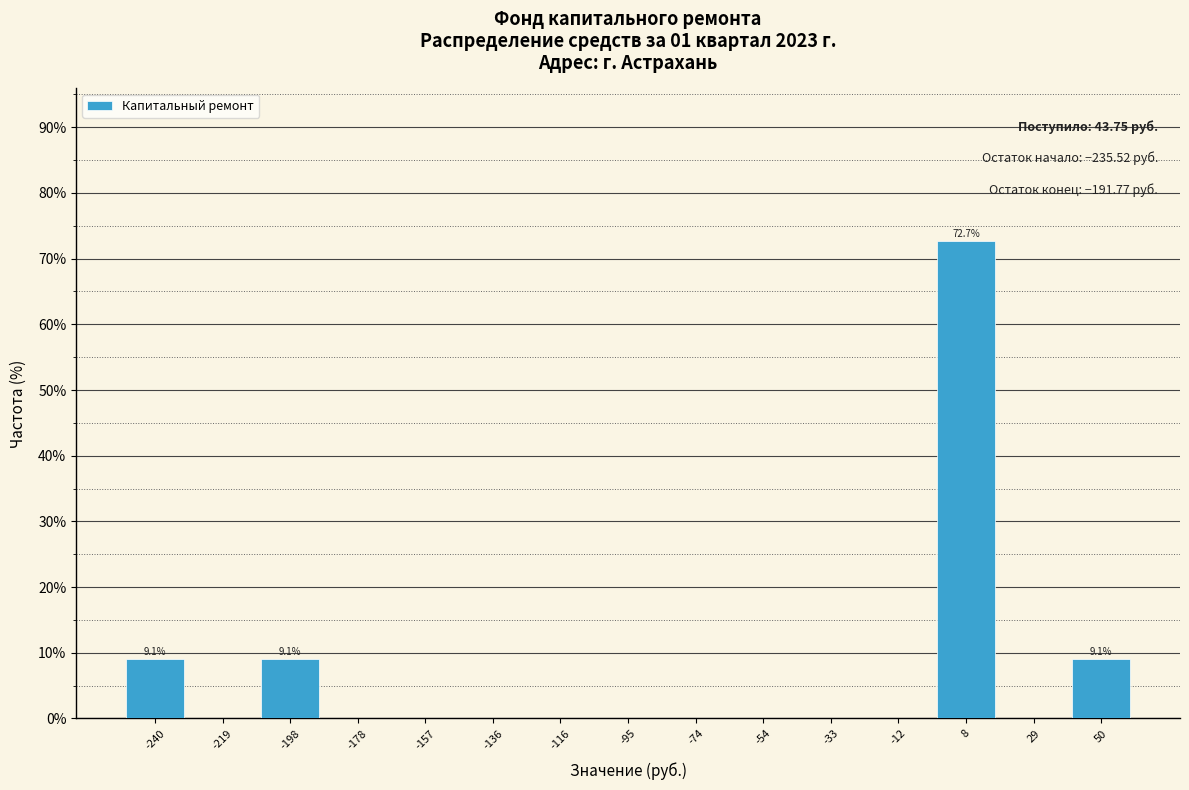

Which range on the x-axis has the tallest bar?

0 to 20